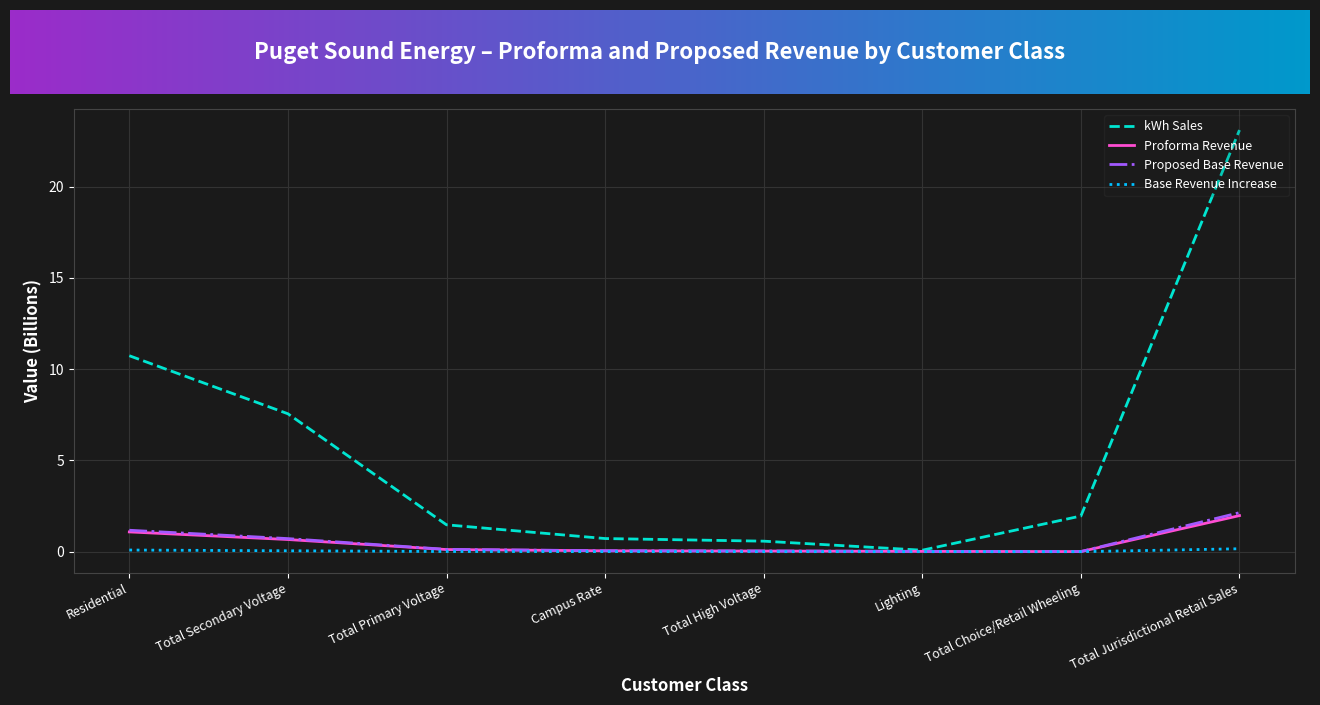

Which label corresponds to the largest value in the chart?

Total Jurisdictional Retail Sales